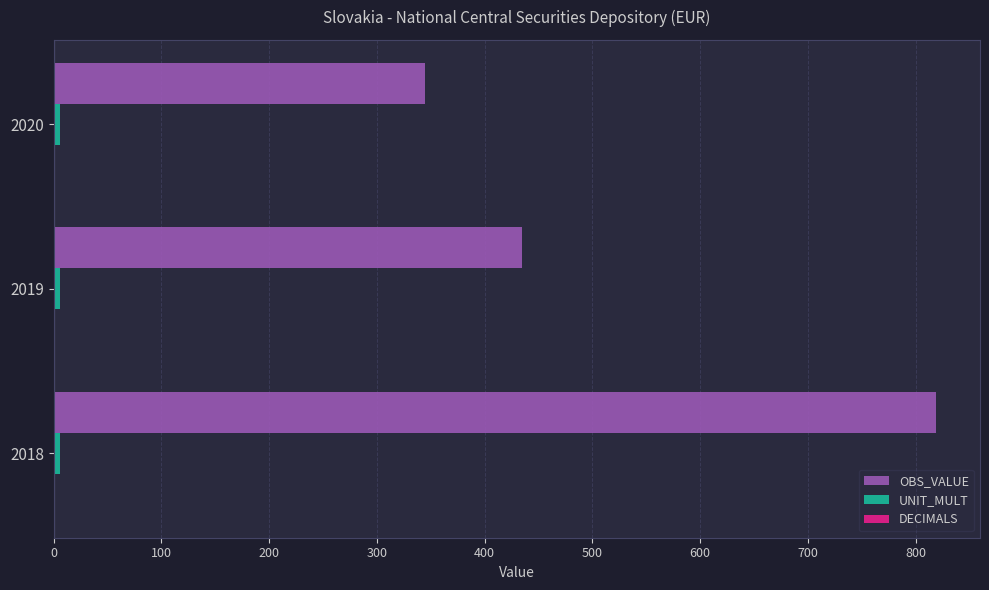

What is the average value of the OBS_VALUE series?

532.6